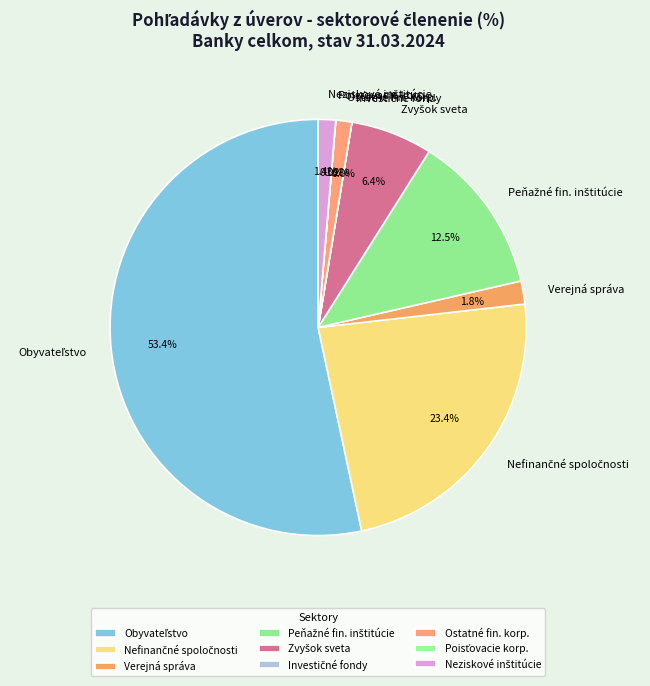

Is there any slice that represents more than half of the pie?

Yes